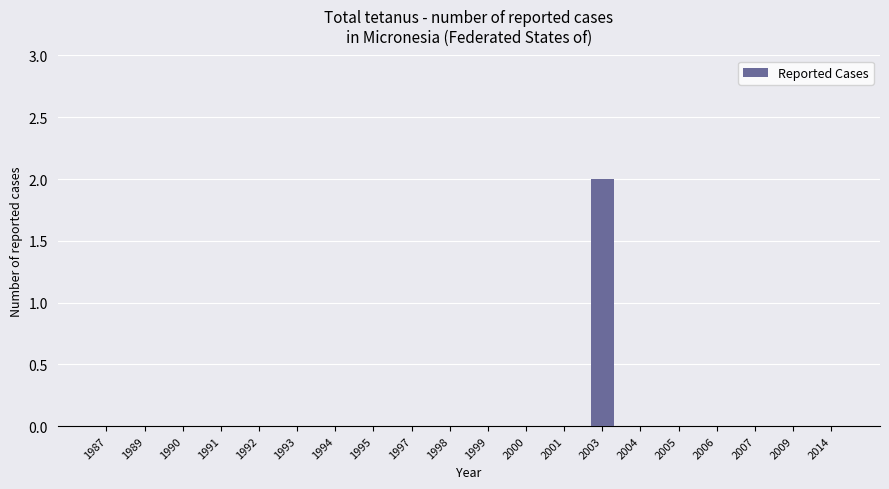

How many distinct data groups are displayed?

1